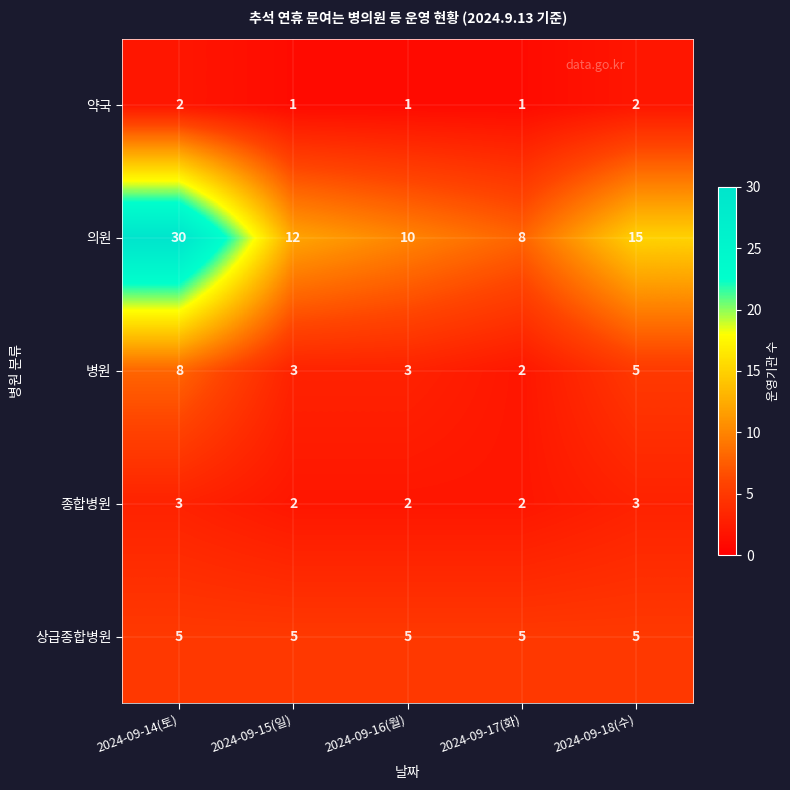

What is the difference between the highest and lowest values at 2024-09-16(월)?

9